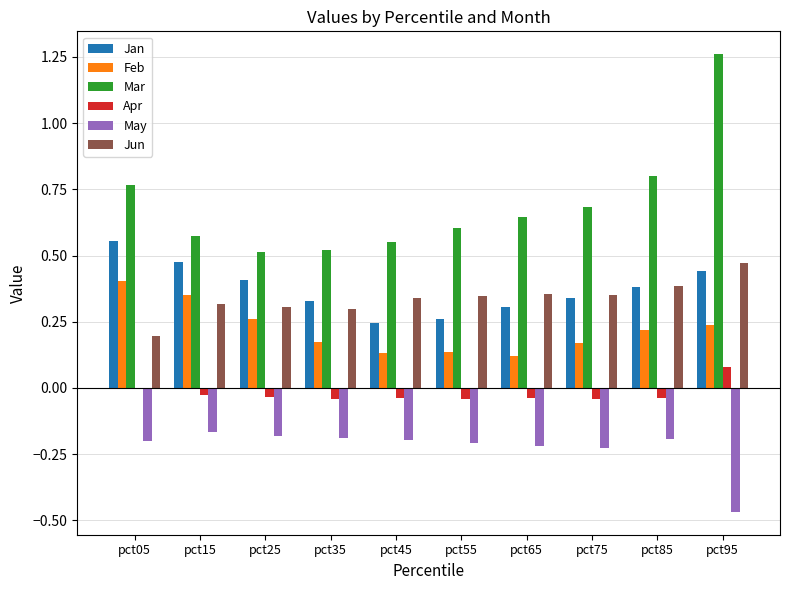

Where is Jun nearest to the value 0?

pct05